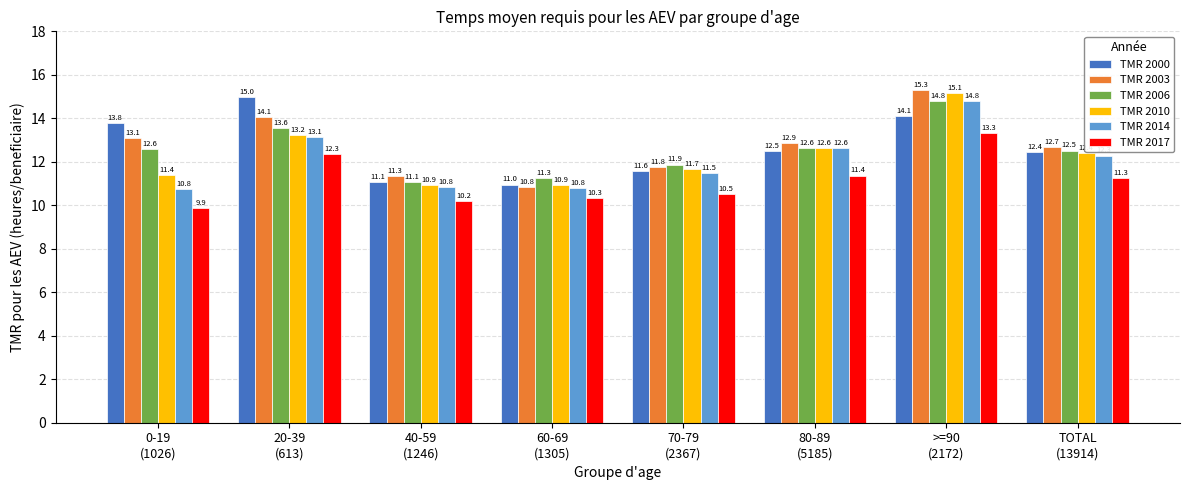

Which category has the lowest value in the TMR 2017 series?

0-19
(1026)